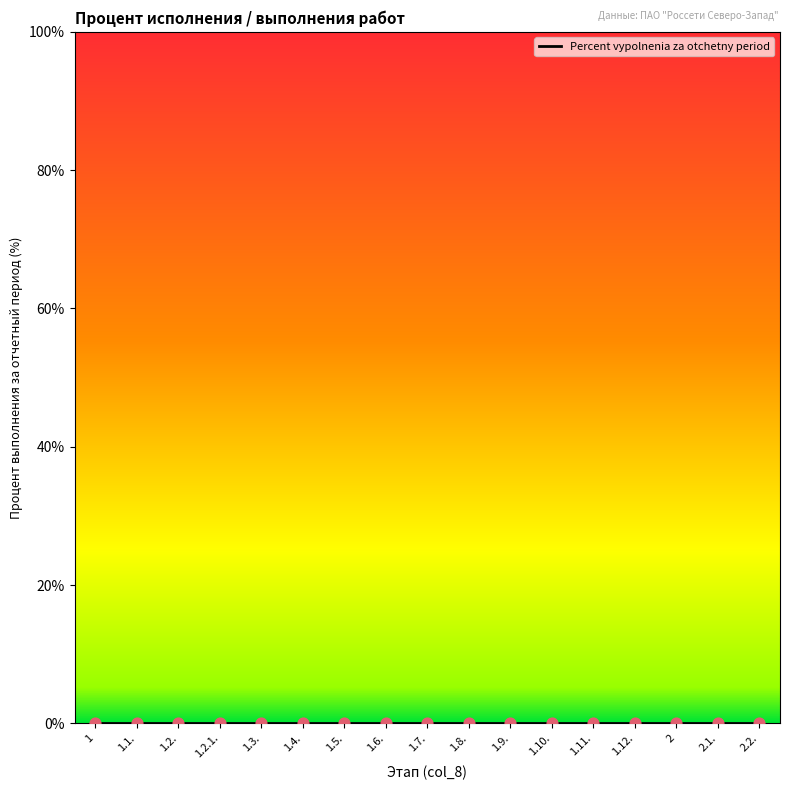

Which has a higher value, 1.5. or 1.8.?

1.5.